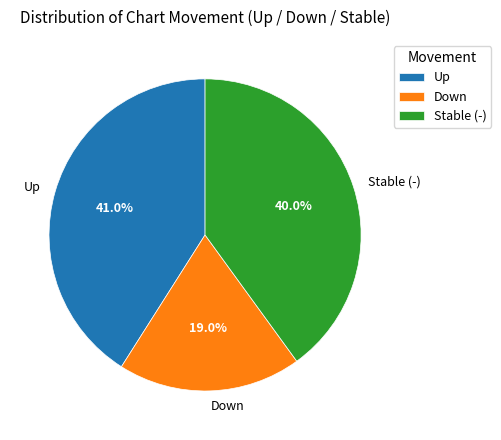

To the nearest percent, what is the average slice percentage?

33%